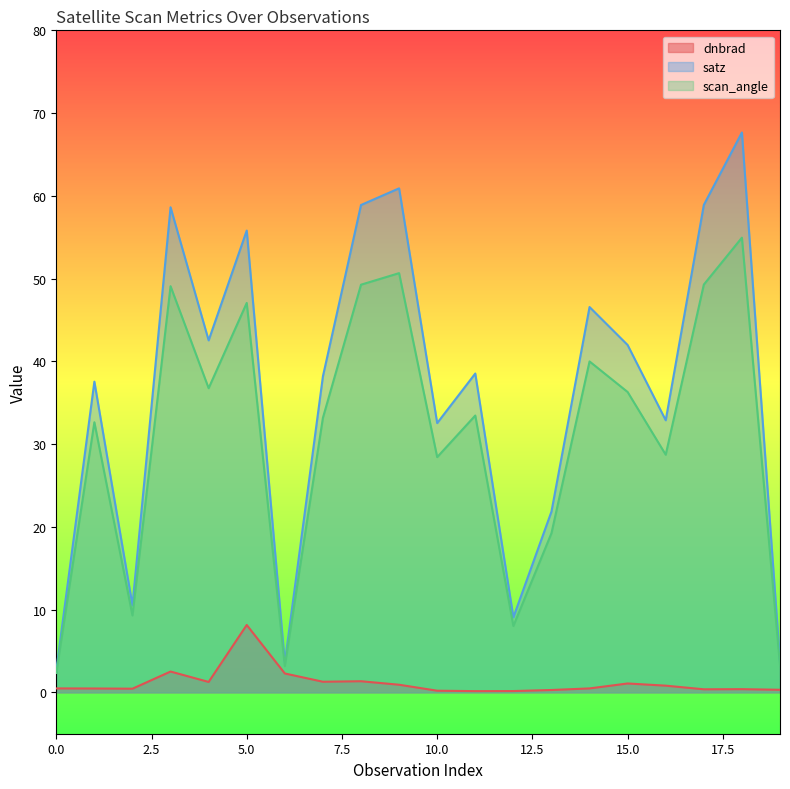

What is the value of the dnbrad point at the 6th from the left?

8.1